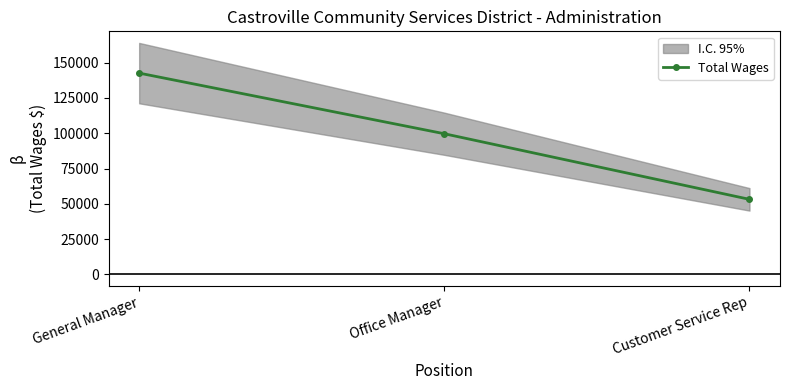

Count the number of data series in this chart.

1